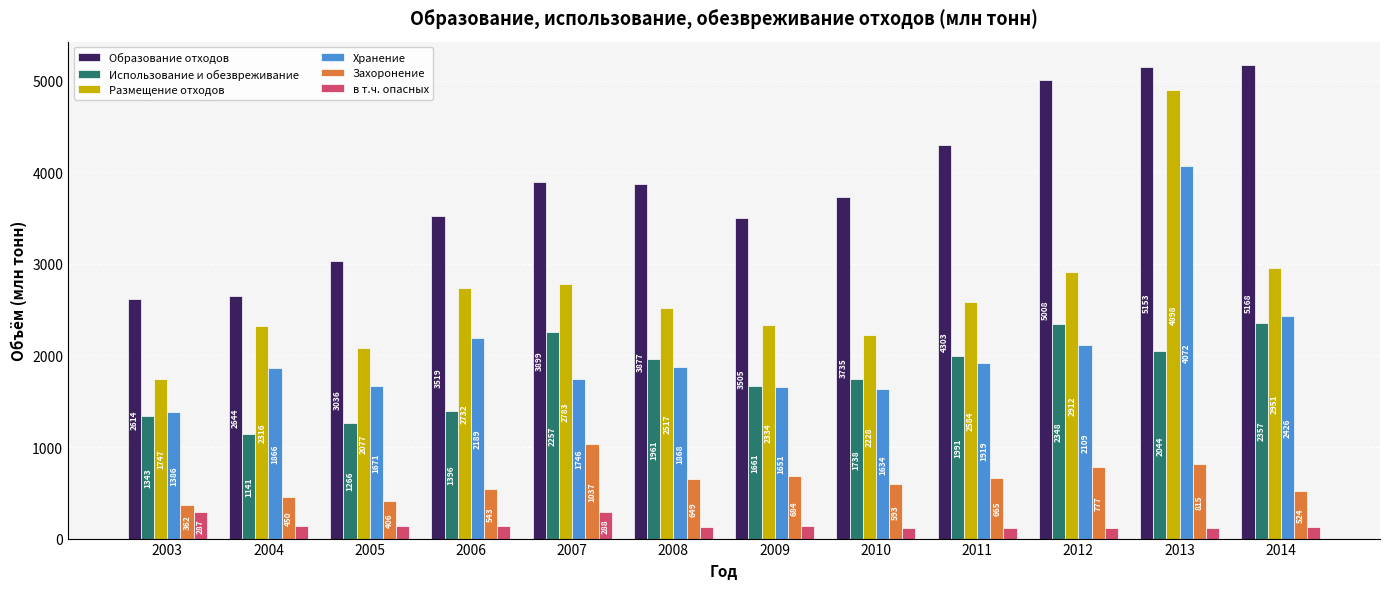

Where is Захоронение nearest to the value 699?

2009